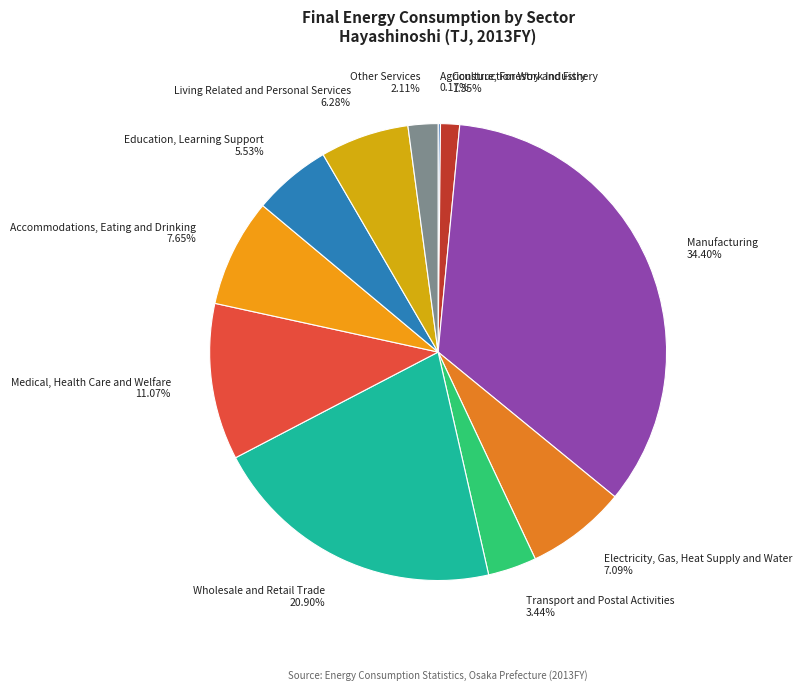

Do Wholesale and Retail Trade and Other Services together represent more than half of the pie?

No